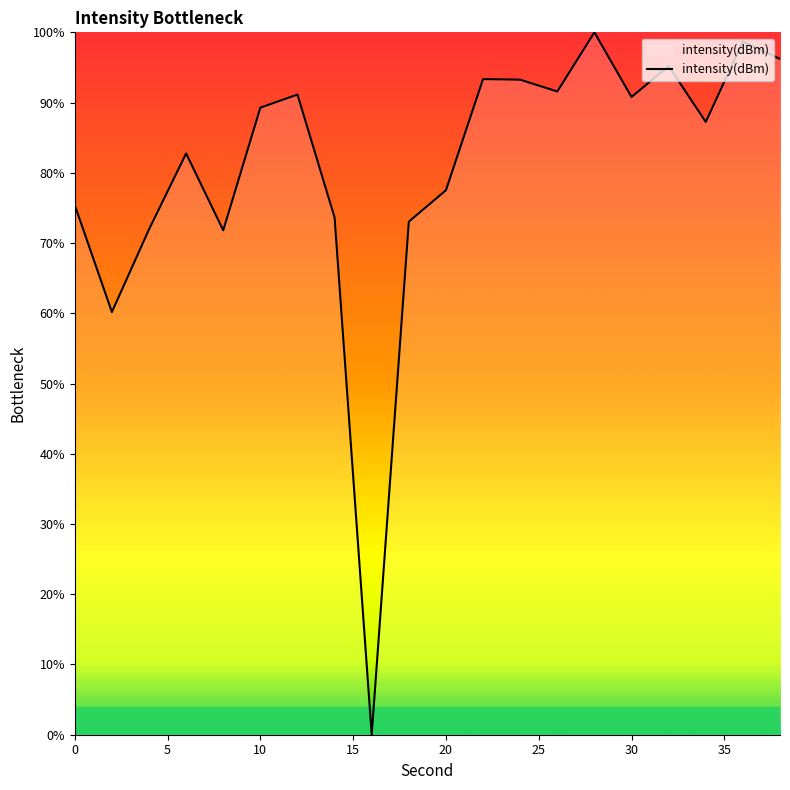

What is the maximum value shown in the chart?

100.0